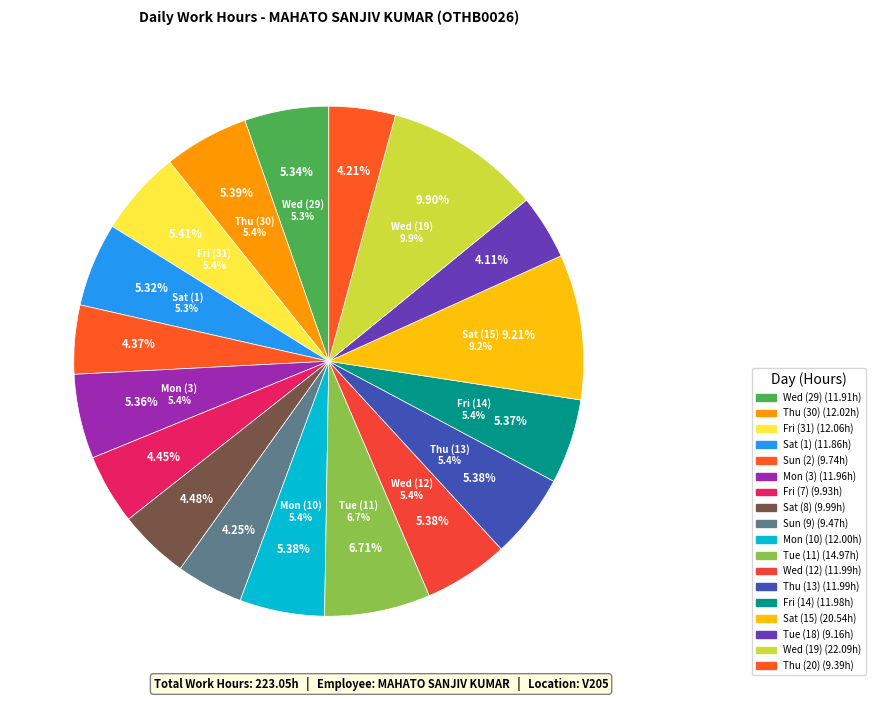

Is there any slice that represents more than half of the pie?

No